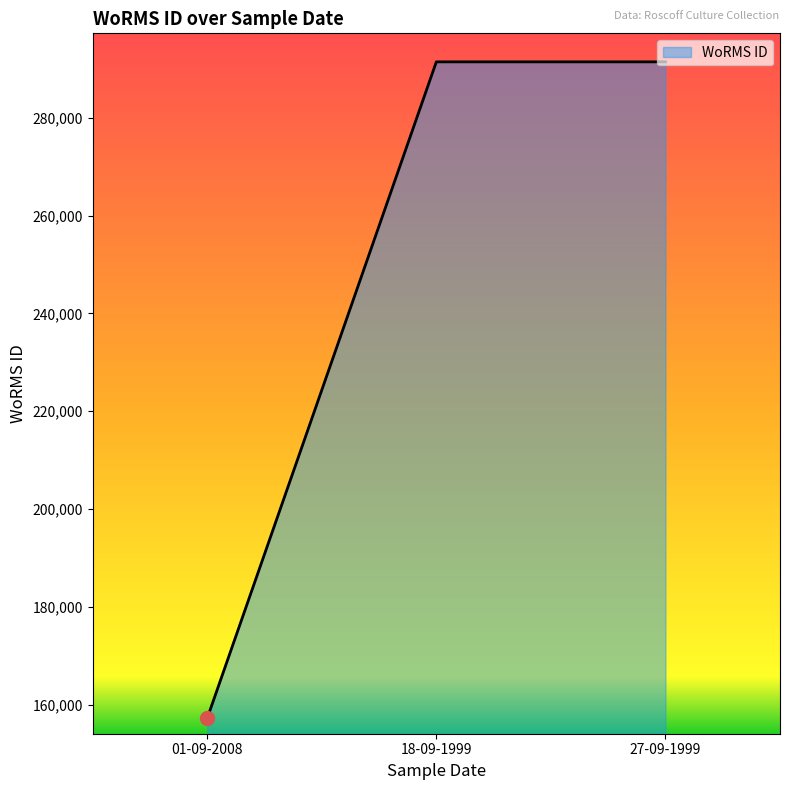

Reading left to right, list all the values displayed in this chart.

157240	291417	291417